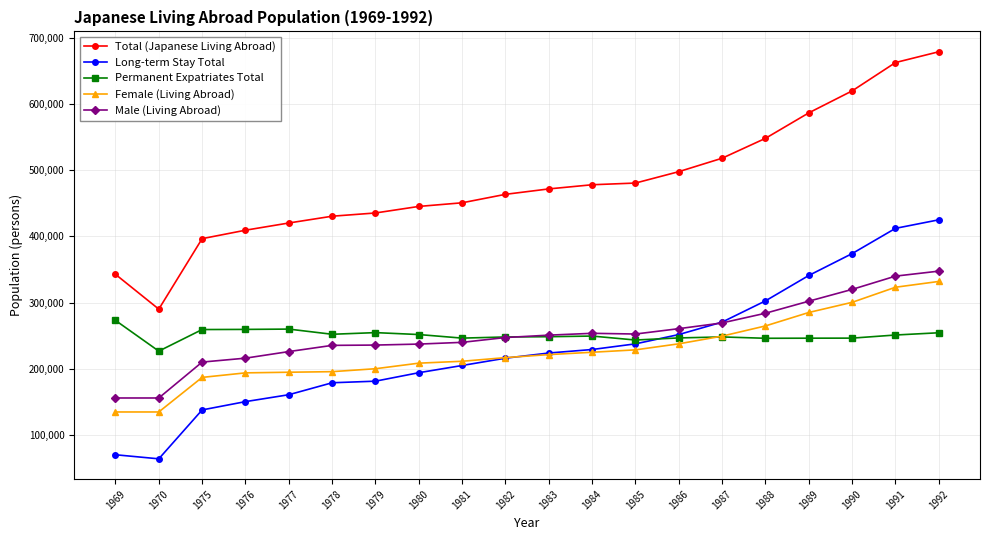

Between 1980 and 1987, which series saw the biggest shift?

Long-term Stay Total